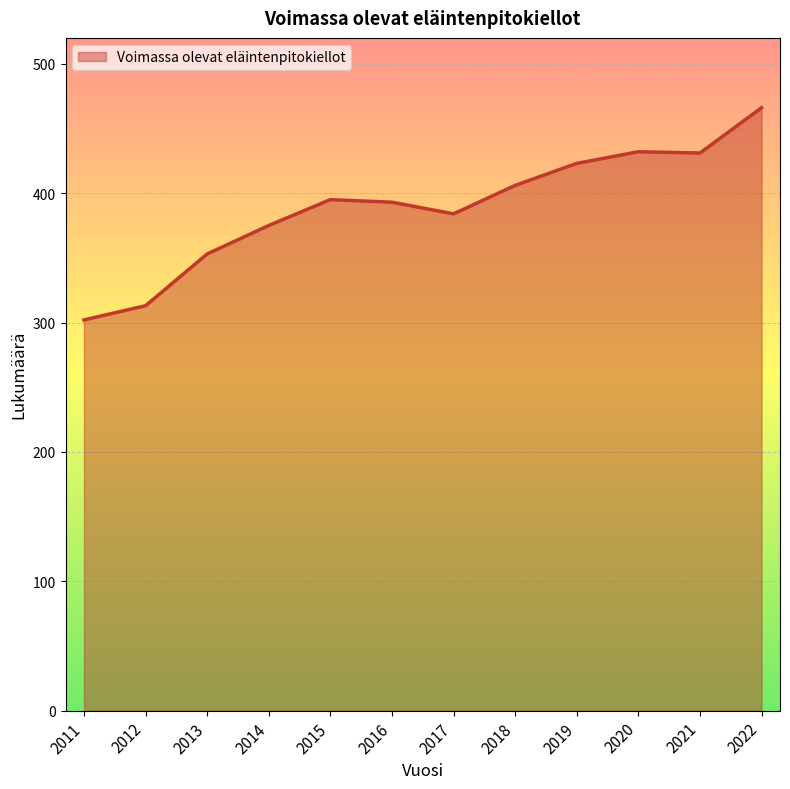

What is the smallest value displayed?

302